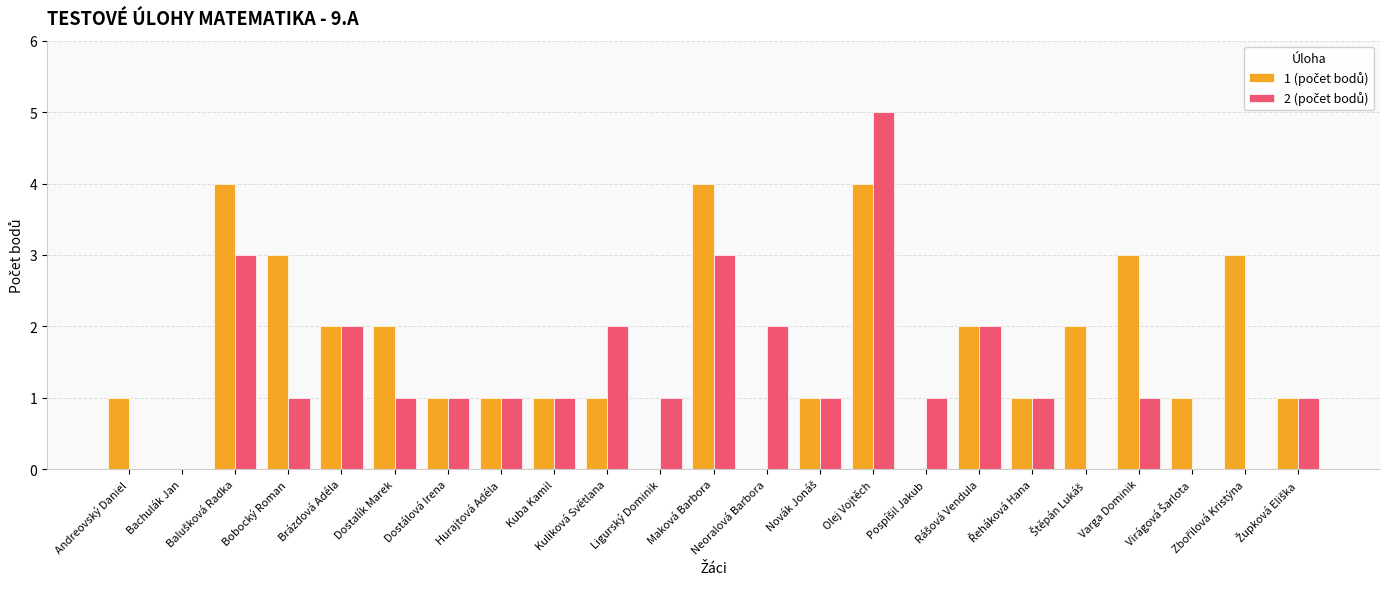

How many data points does each series have?

23